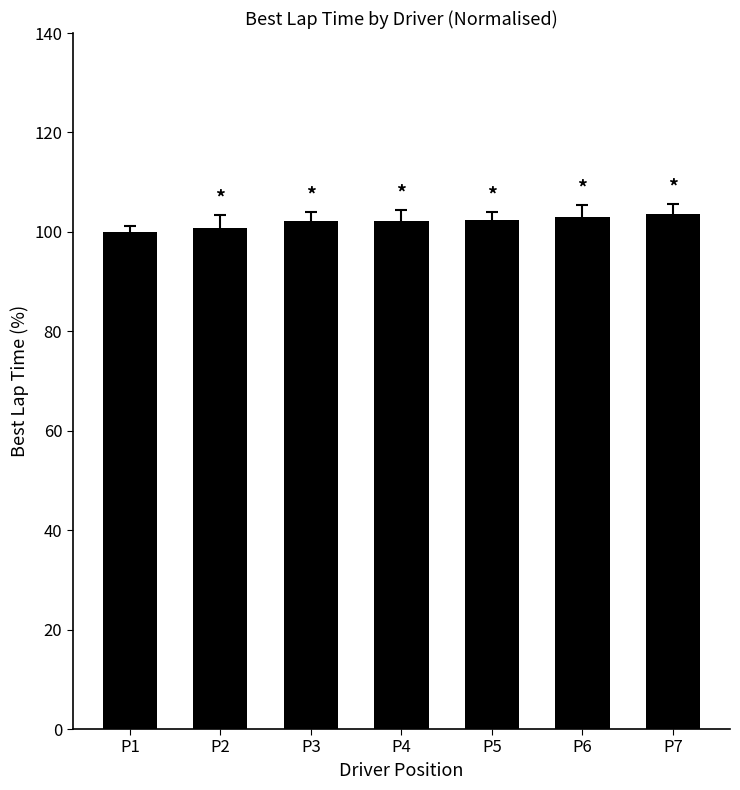

What is the minimum value shown in the chart?

100.0